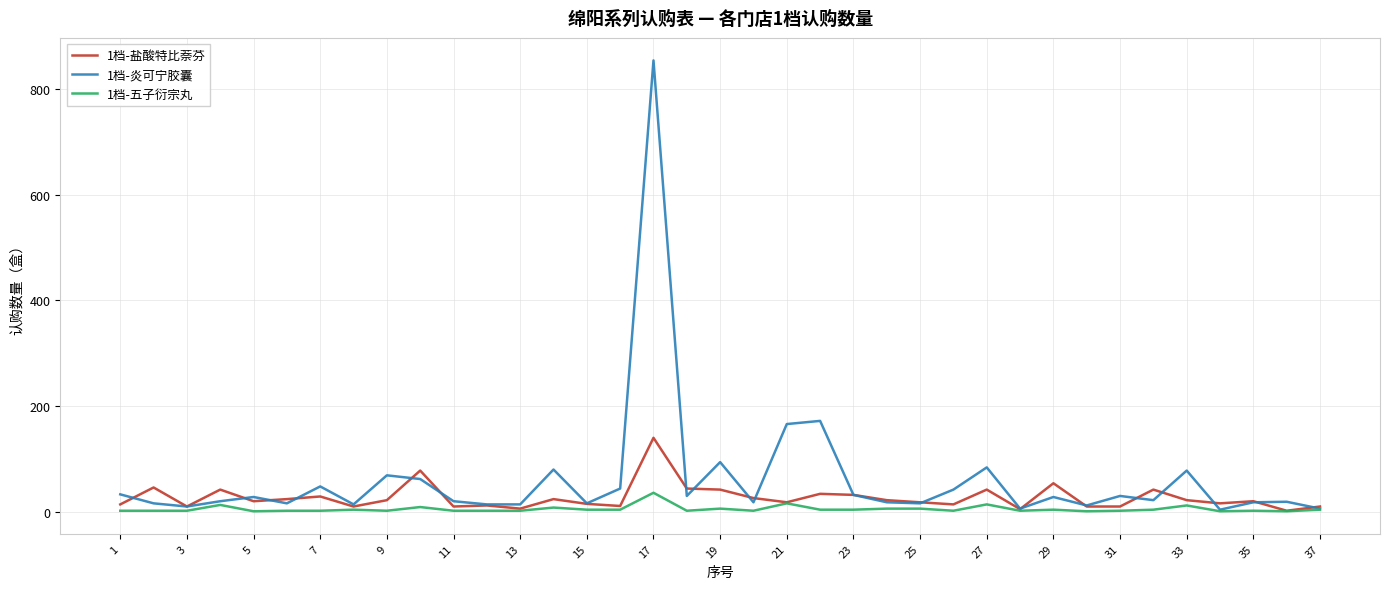

Rank the series by their maximum value, from lowest to highest.

1档-五子衍宗丸, 1档-盐酸特比萘芬, 1档-炎可宁胶囊